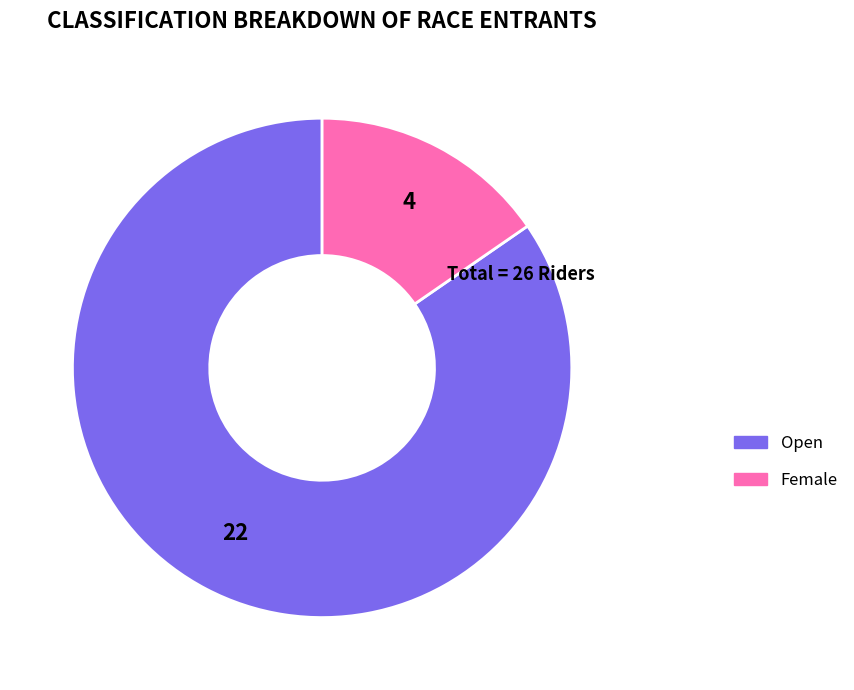

Which category has the smallest portion of the pie?

Female